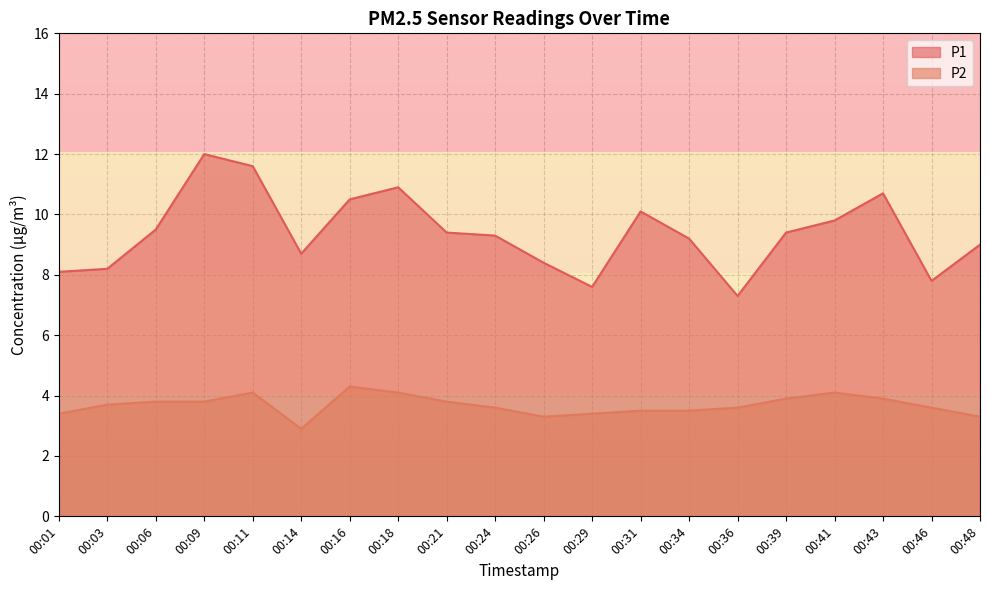

True or false: P1 and P2 cross at least once.

False